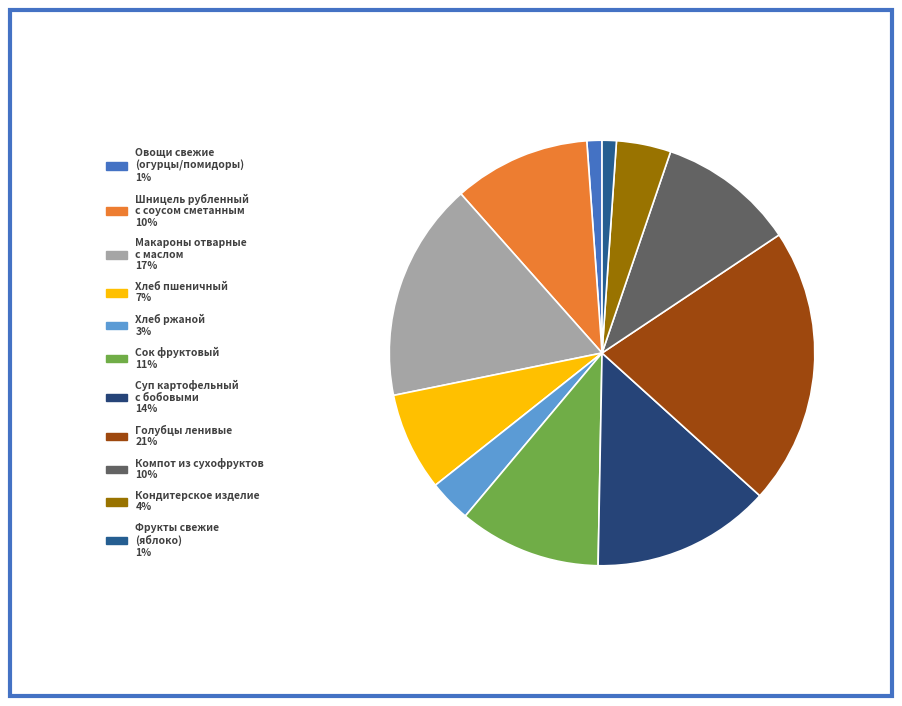

To the nearest percent, what is the average slice percentage?

9%